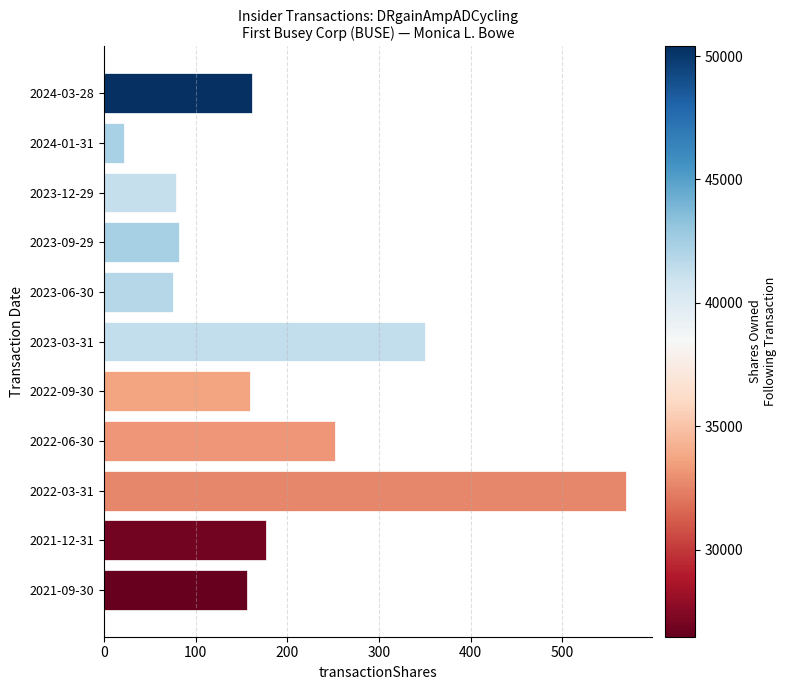

What is the difference between the maximum and minimum values?

547